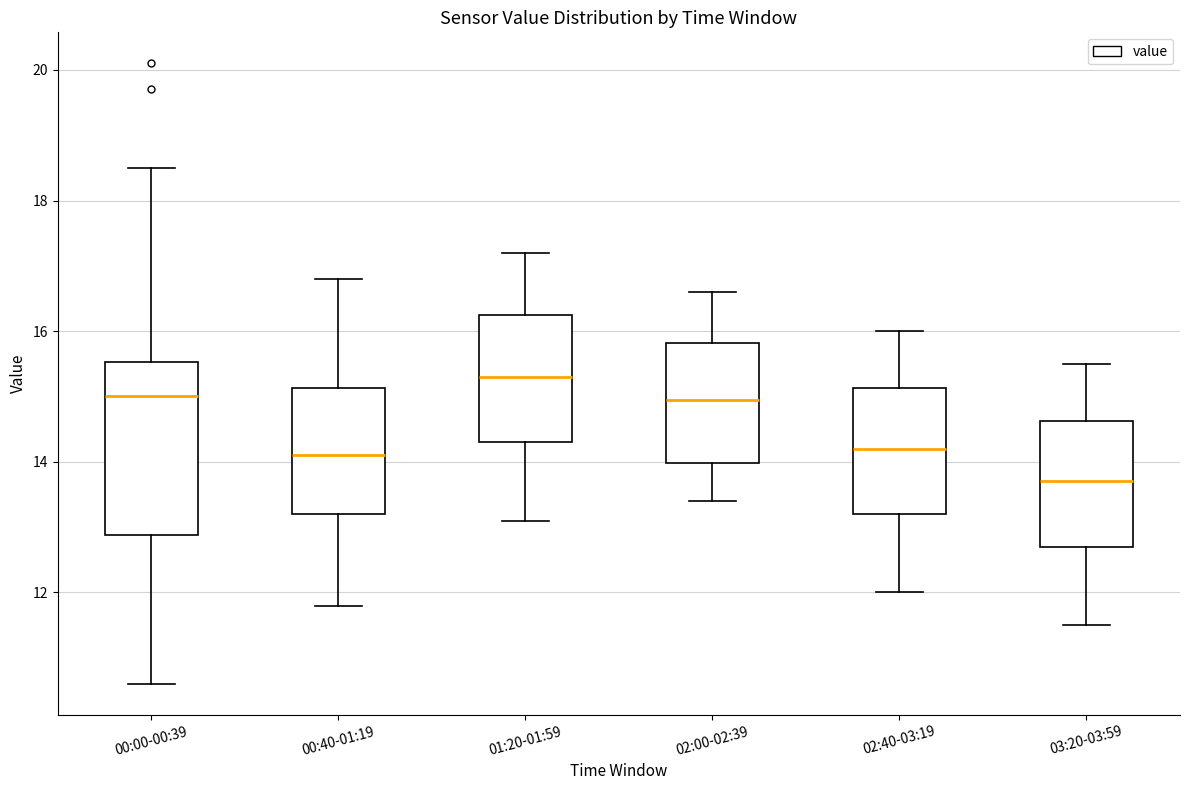

Reading left to right, read every box against the y-axis: the position of its median line, the range the box covers, and the ends of its whiskers. The values are not printed on the chart, so give them approximately, as read against the axis.

00:00-00:39: median 15.0, box 12.8 to 15.6, whiskers 10.6 to 18.6
00:40-01:19: median 14.2, box 13.2 to 15.2, whiskers 11.8 to 16.8
01:20-01:59: median 15.4, box 14.4 to 16.2, whiskers 13.2 to 17.2
02:00-02:39: median 15.0, box 14.0 to 15.8, whiskers 13.4 to 16.6
02:40-03:19: median 14.2, box 13.2 to 15.2, whiskers 12.0 to 16.0
03:20-03:59: median 13.8, box 12.8 to 14.6, whiskers 11.6 to 15.6